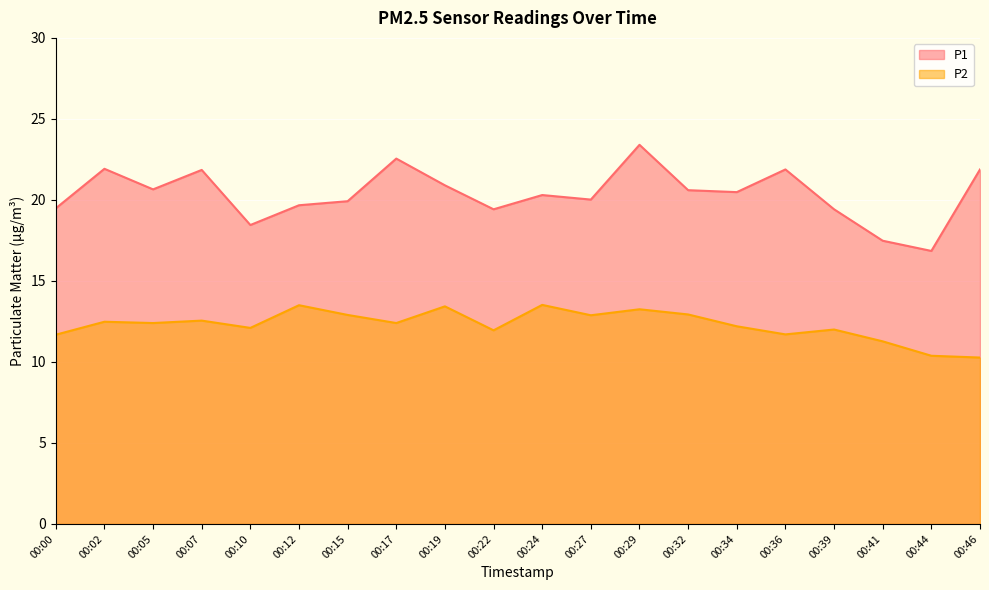

Reading right to left, what are all the values shown in this chart?

P1: 21.9	16.9	17.5	19.4	21.9	20.5	20.6	23.4	20.0	20.3	19.4	20.9	22.6	19.9	19.7	18.4	21.9	20.6	21.9	19.5
P2: 10.3	10.4	11.3	12.0	11.7	12.2	12.9	13.2	12.9	13.5	11.9	13.4	12.4	12.9	13.5	12.1	12.6	12.4	12.5	11.7